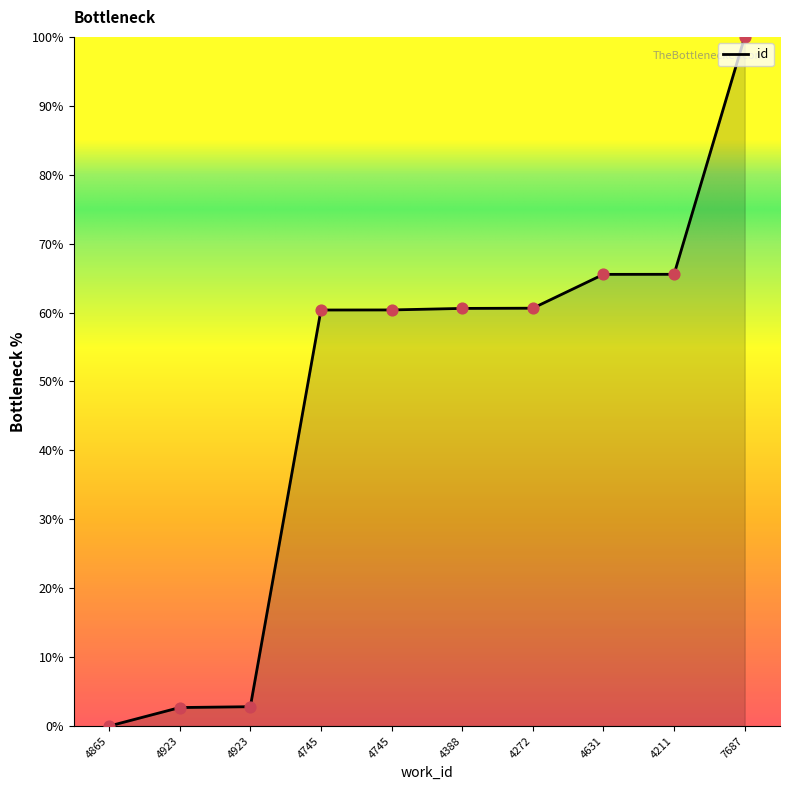

What is the change in value from 4631 to 7687?

+34.5